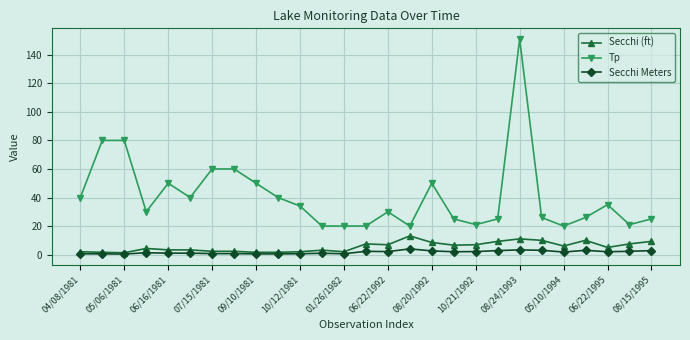

What is the maximum value for Secchi (ft)?

13.1